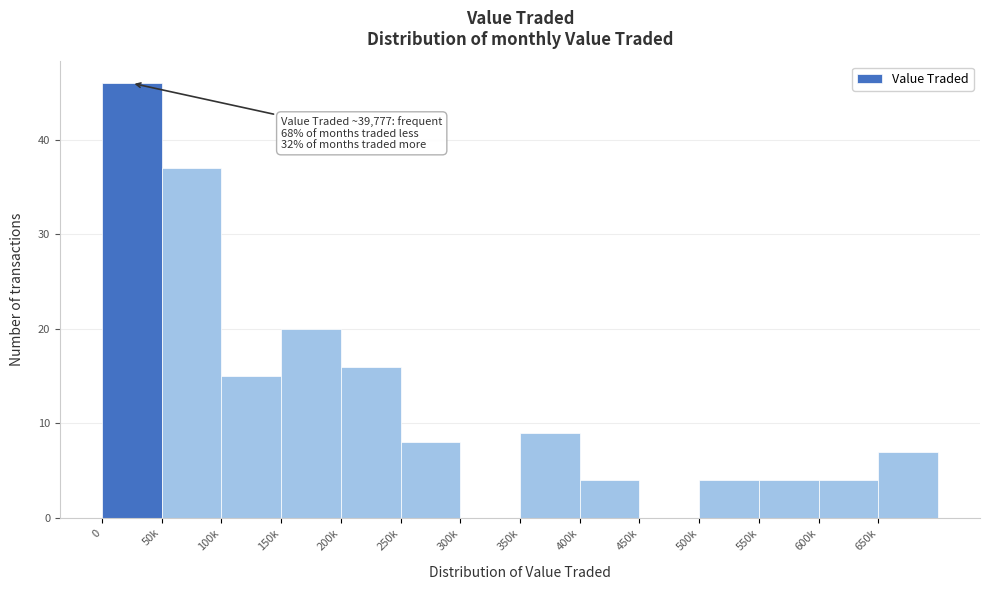

Reading left to right, transcribe all the data shown in this chart.

0=46	50k=37	100k=15	150k=20	200k=16	250k=8	300k=0	350k=9	400k=4	450k=0	500k=4	550k=4	600k=4	650k=7